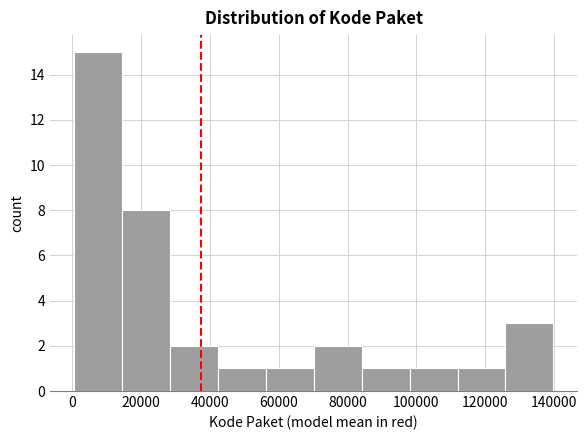

Reading left to right, list every bar in this chart as the range it spans on the x-axis followed by its height. Neither the bar edges nor the heights are printed on the chart, so give them approximately, as read against the axes.

0 to 14000: 15
14000 to 28000: 8
28000 to 42000: 2
42000 to 56000: 1
56000 to 70000: 1
70000 to 84000: 2
84000 to 98000: 1
98000 to 112000: 1
112000 to 126000: 1
126000 to 140000: 3